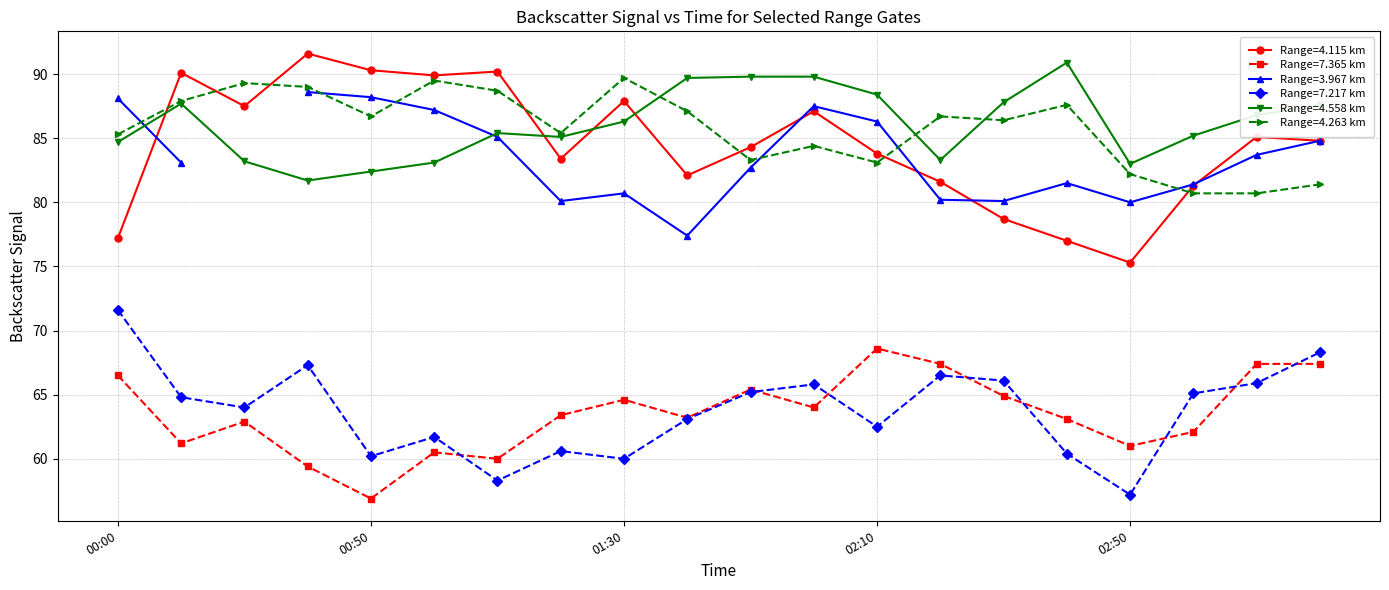

How many categories are shown in the chart?

20